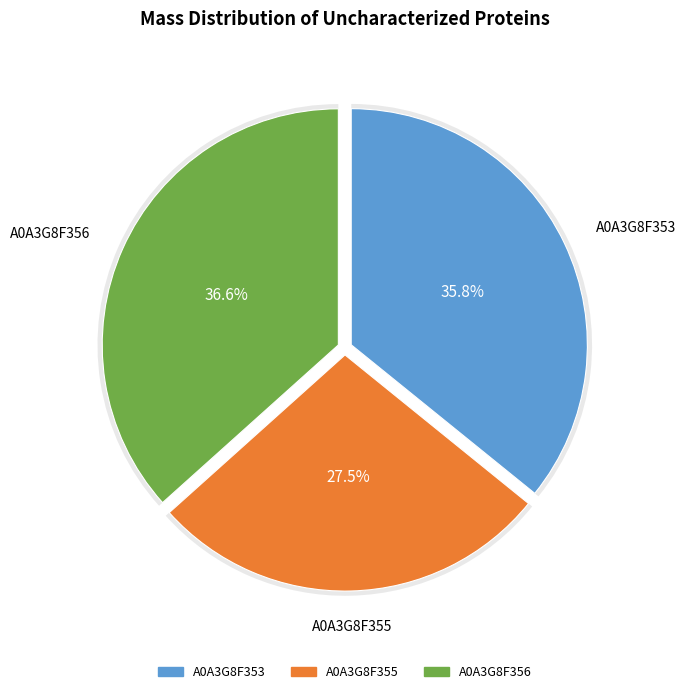

What percentage is NOT represented by A0A3G8F356?

63.4%